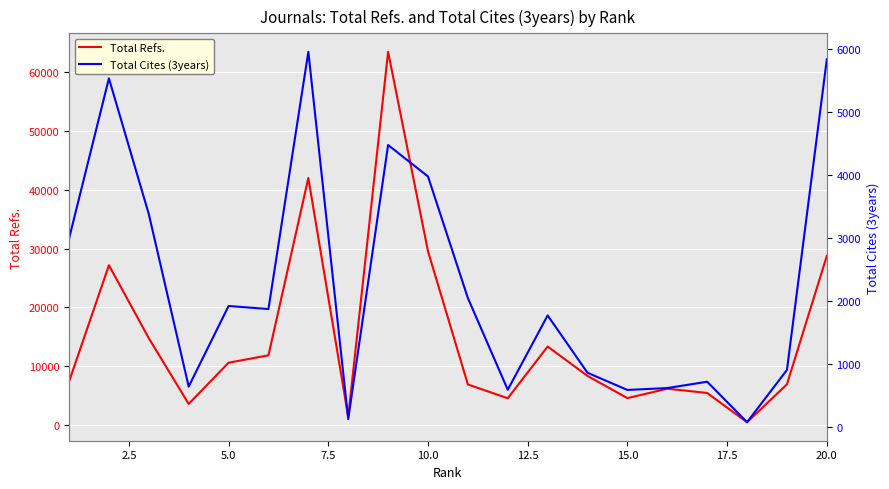

What is the minimum value for Total Refs.?

463